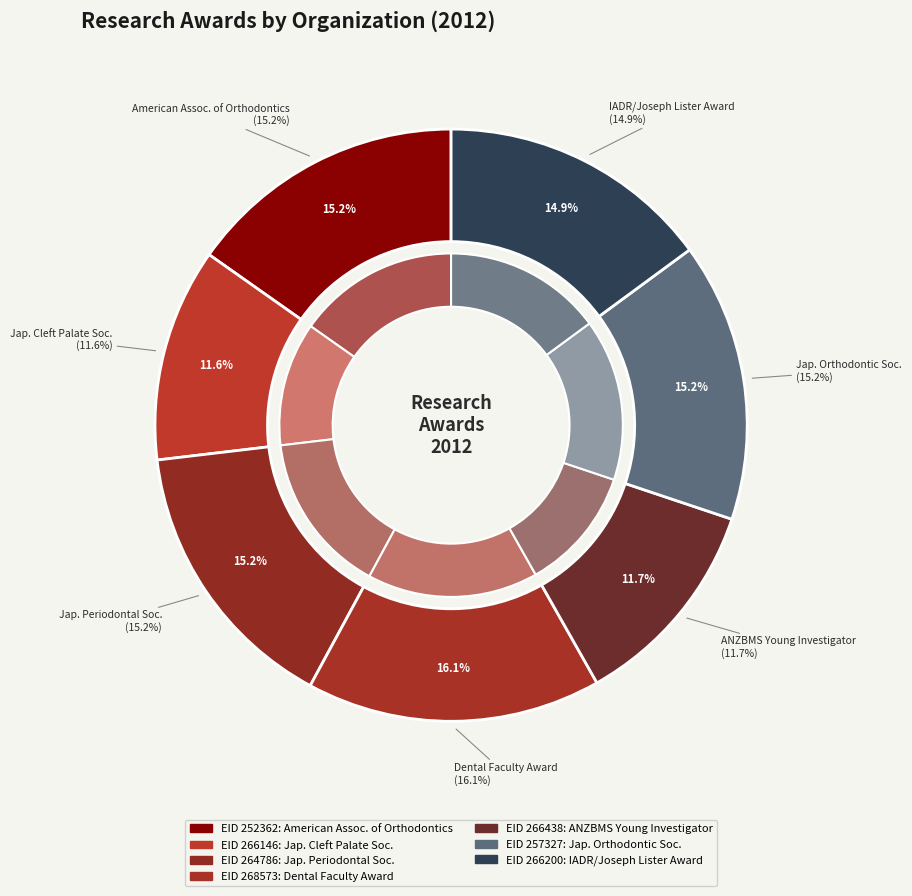

Rank the categories by value from highest to lowest.

268573, 257327, 264786, 252362, 266200, 266438, 266146